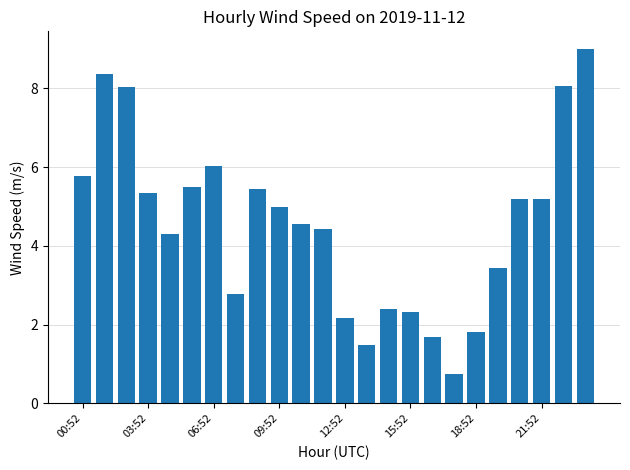

What is the average value?

4.5